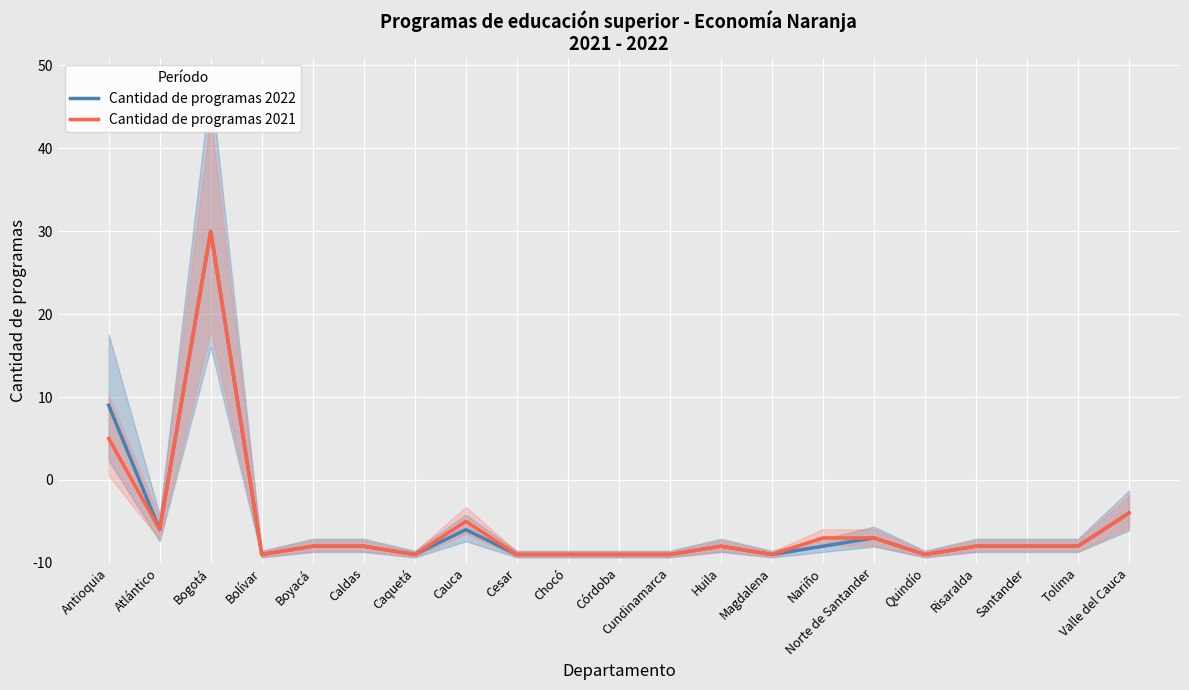

Reading left to right, extract all data points from this chart.

Cantidad de programas 2022: Antioquia=19	Atlántico=4	Bogotá=40	Bolívar=1	Boyacá=2	Caldas=2	Caquetá=1	Cauca=4	Cesar=1	Chocó=1	Córdoba=1	Cundinamarca=1	Huila=2	Magdalena=1	Nariño=2	Norte de Santander=3	Quindío=1	Risaralda=2	Santander=2	Tolima=2	Valle del Cauca=6
Cantidad de programas 2021: Antioquia=15	Atlántico=4	Bogotá=40	Bolívar=1	Boyacá=2	Caldas=2	Caquetá=1	Cauca=5	Cesar=1	Chocó=1	Córdoba=1	Cundinamarca=1	Huila=2	Magdalena=1	Nariño=3	Norte de Santander=3	Quindío=1	Risaralda=2	Santander=2	Tolima=2	Valle del Cauca=6